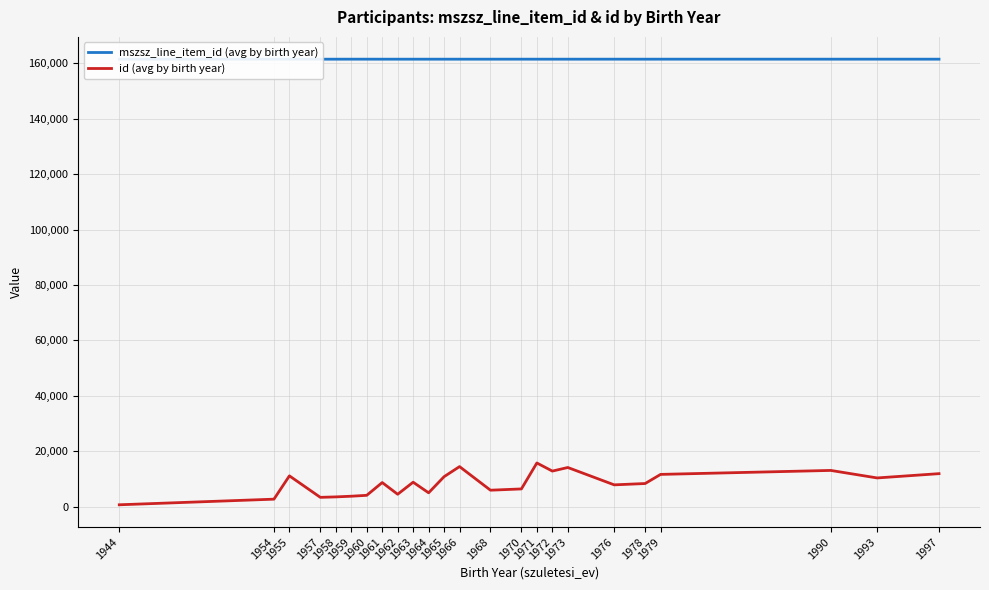

Count the mszsz_line_item_id (avg by birth year) values in the range 161413 to 161415.

19